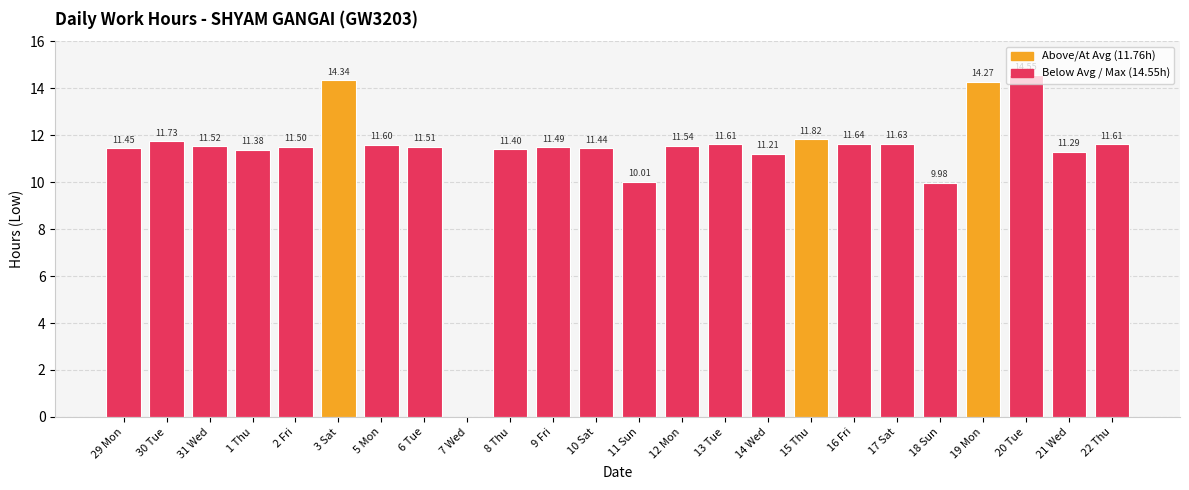

Are the bars horizontal?

No